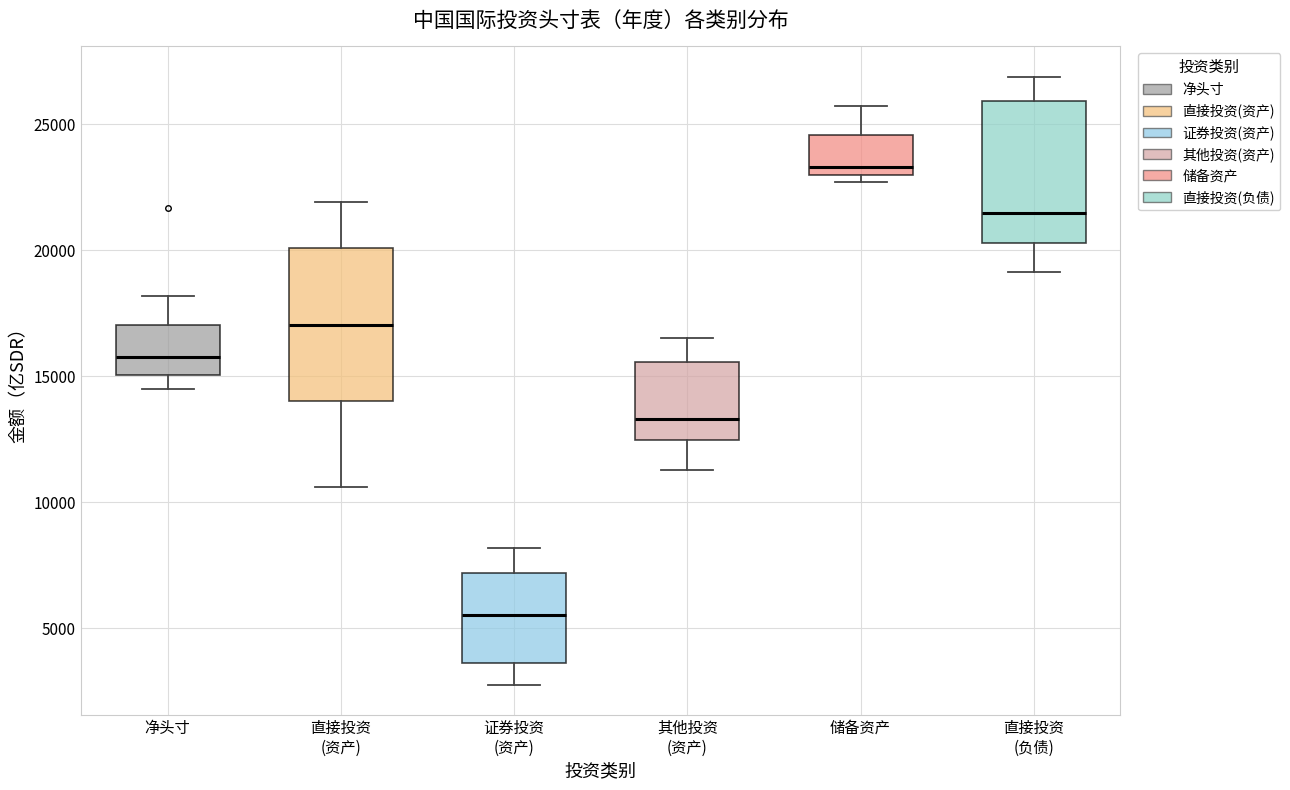

Which box's median line is the lowest?

证券投资 (资产)